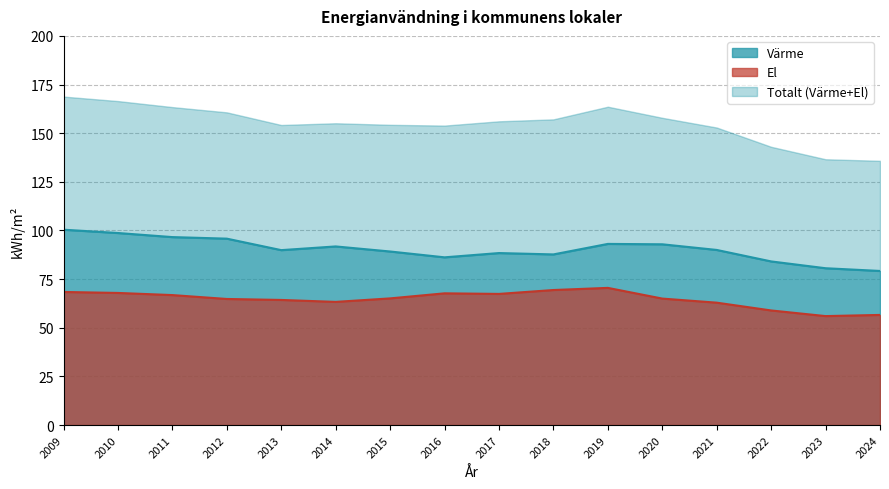

True or false: Värme and El cross at least once.

False